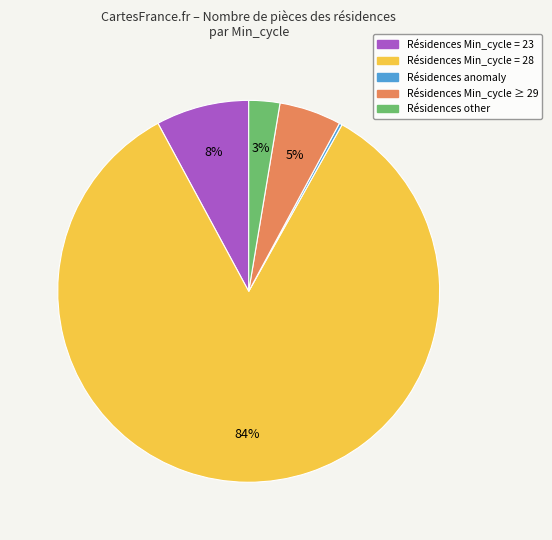

Is there any slice that represents more than half of the pie?

Yes